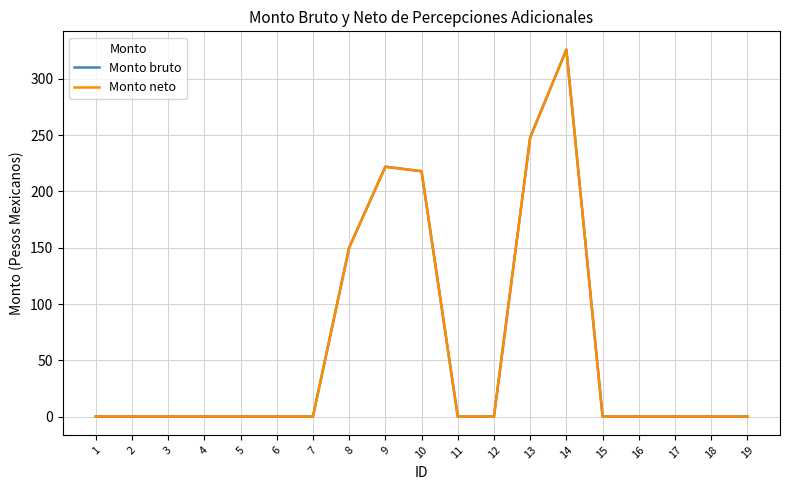

Is this an area chart (filled region under the line)?

No